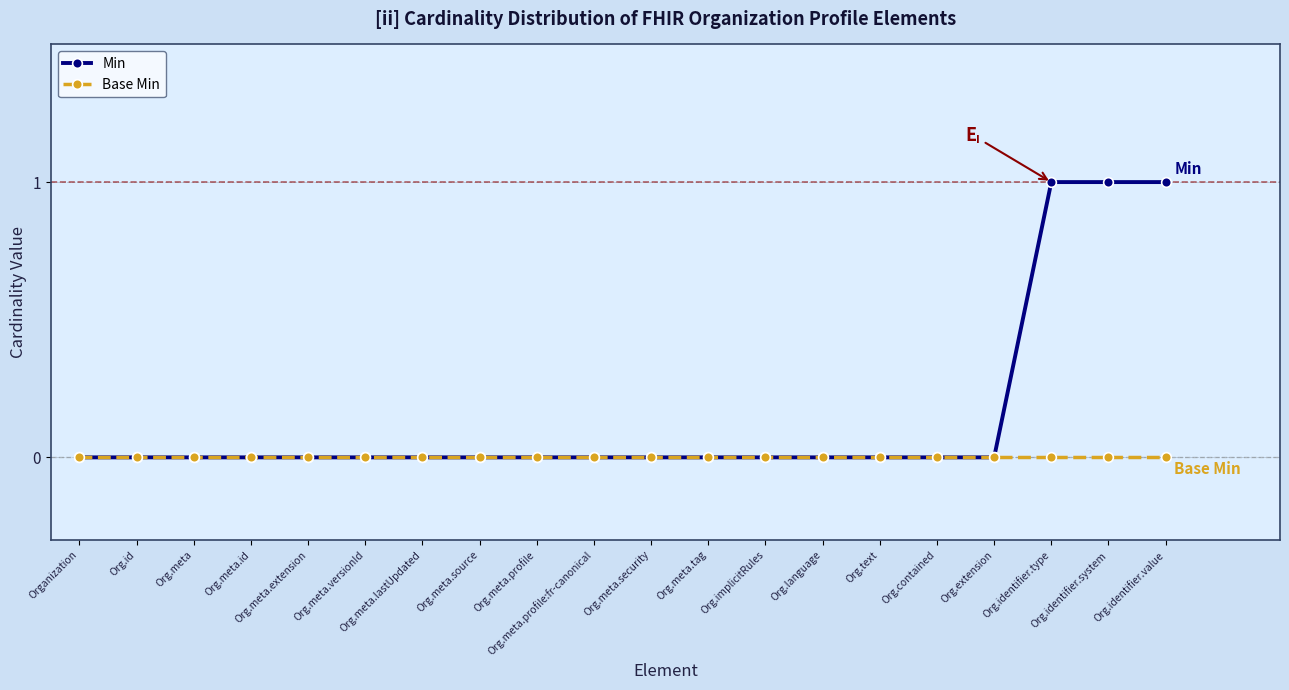

Reading left to right, extract all data points from this chart.

Min: Organization=0	Org.id=0	Org.meta=0	Org.meta.id=0	Org.meta.extension=0	Org.meta.versionId=0	Org.meta.lastUpdated=0	Org.meta.source=0	Org.meta.profile=0	Org.meta.profile:fr-canonical=0	Org.meta.security=0	Org.meta.tag=0	Org.implicitRules=0	Org.language=0	Org.text=0	Org.contained=0	Org.extension=0	Org.identifier.type=1	Org.identifier.system=1	Org.identifier.value=1
Base Min: Organization=0	Org.id=0	Org.meta=0	Org.meta.id=0	Org.meta.extension=0	Org.meta.versionId=0	Org.meta.lastUpdated=0	Org.meta.source=0	Org.meta.profile=0	Org.meta.profile:fr-canonical=0	Org.meta.security=0	Org.meta.tag=0	Org.implicitRules=0	Org.language=0	Org.text=0	Org.contained=0	Org.extension=0	Org.identifier.type=0	Org.identifier.system=0	Org.identifier.value=0